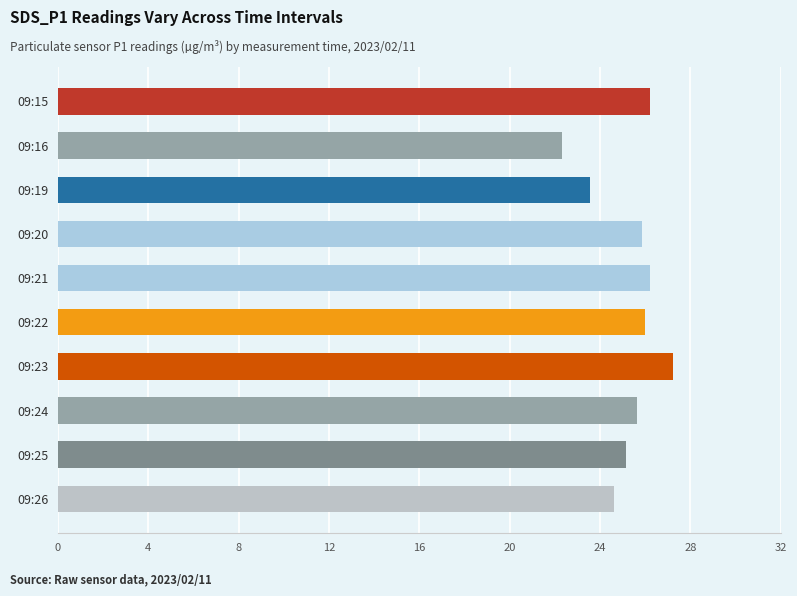

Is it true that the value at 09:21 is 44.4?

False